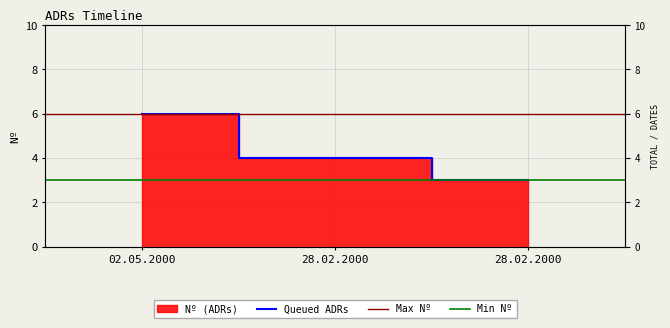

At which label does the data first exceed 4?

02.05.2000